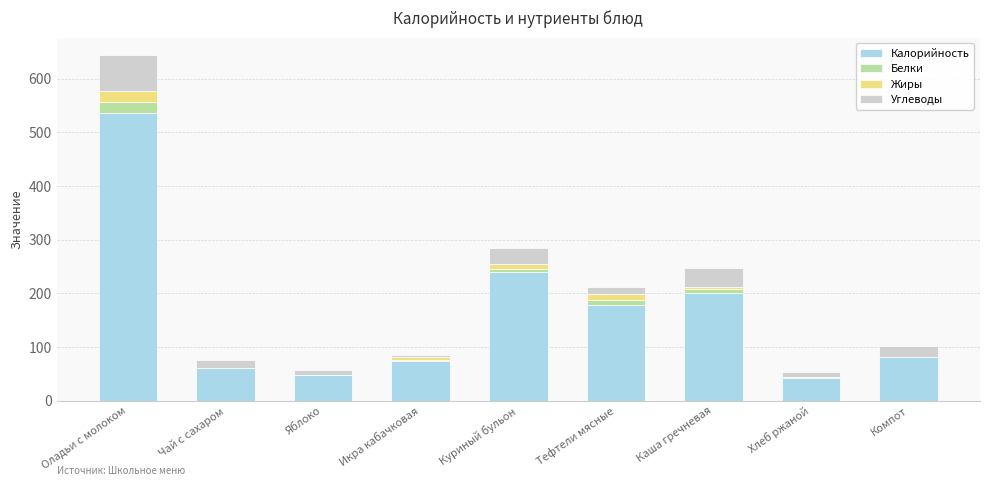

What is the maximum value for Калорийность?

536.6